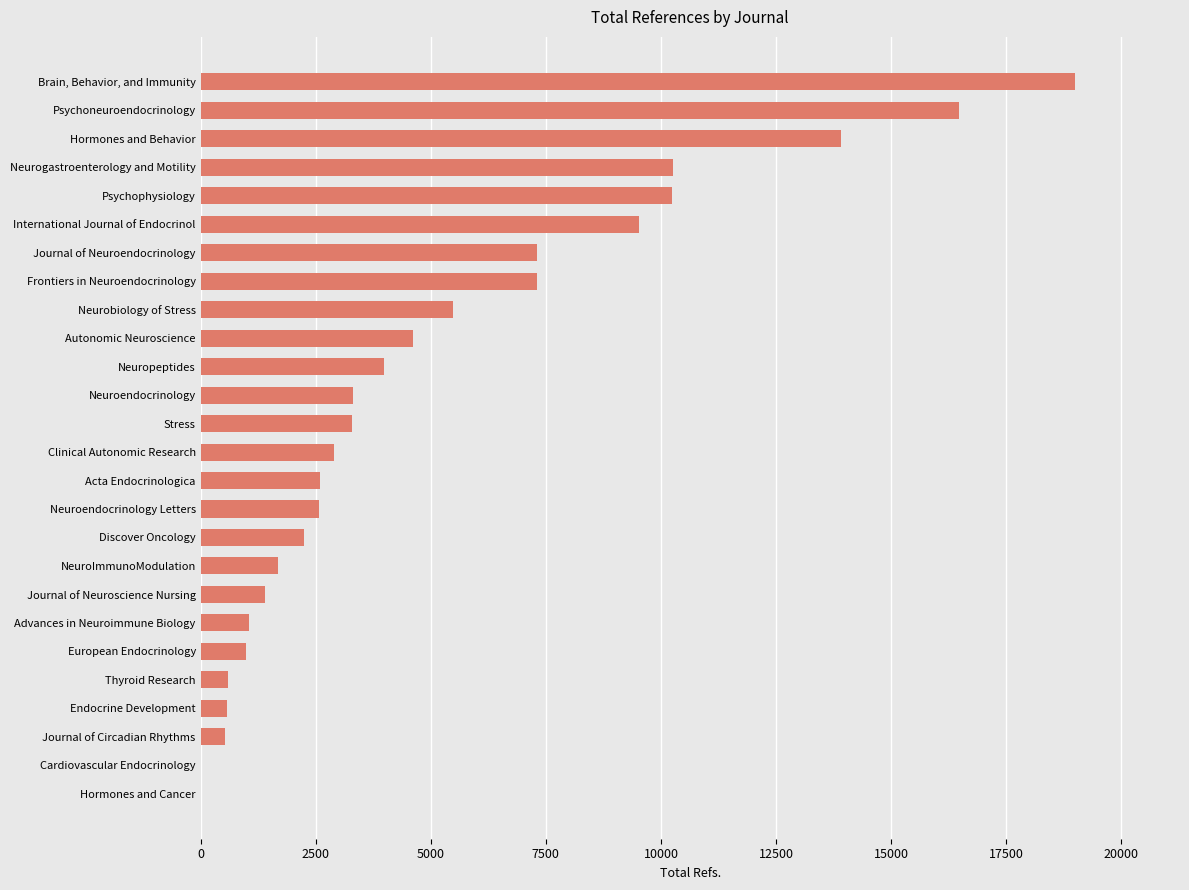

What is the sum of all values?

131829